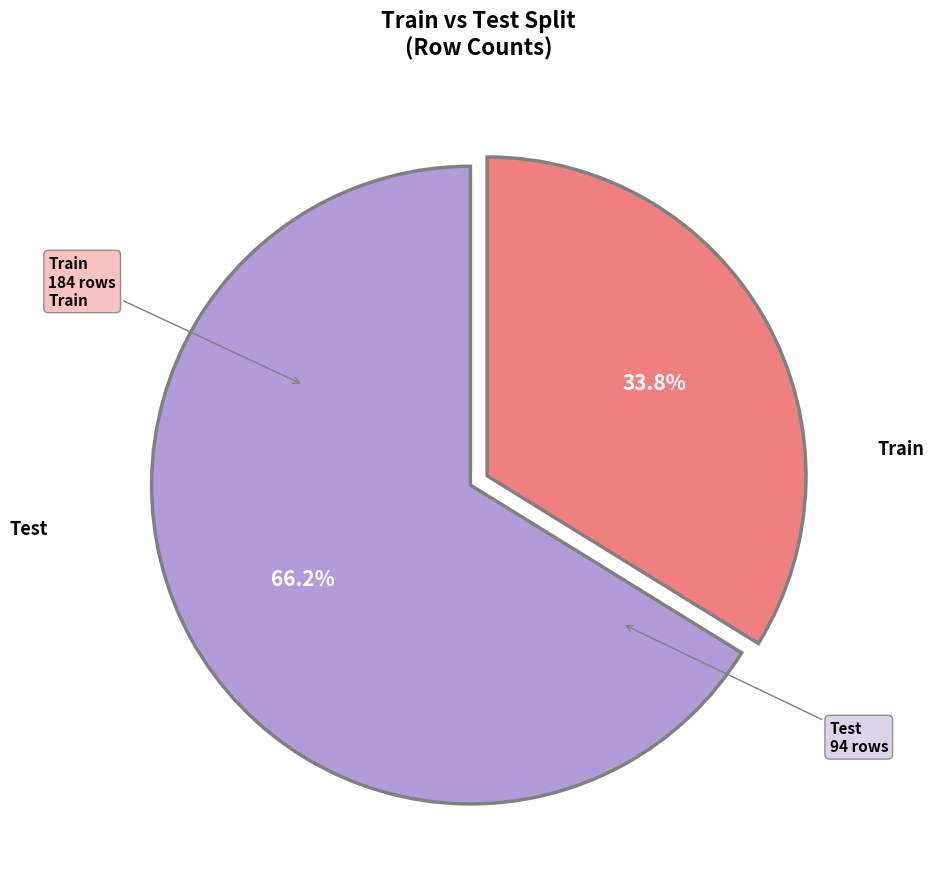

Is there any slice that represents more than half of the pie?

Yes